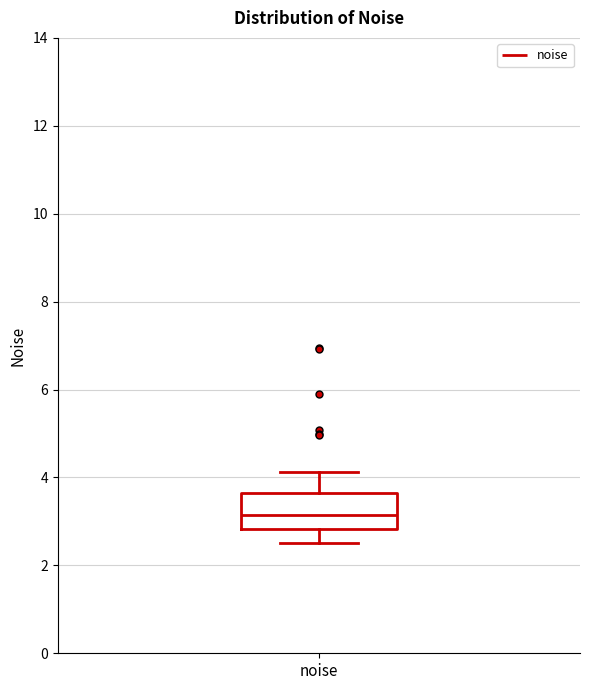

Read this box plot against the y-axis: the position of the median line, the range covered by the box, and the ends of both whiskers. The values are not printed on the chart, so give them approximately, as read against the axis.

median 3.2, box 2.8 to 3.6, whiskers 2.6 to 4.2